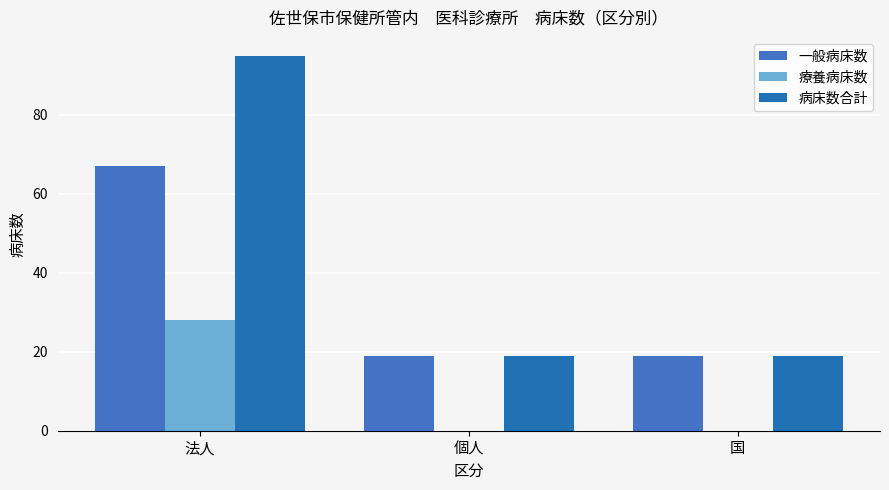

The value of 一般病床数 at 法人 is 67. True or false?

True